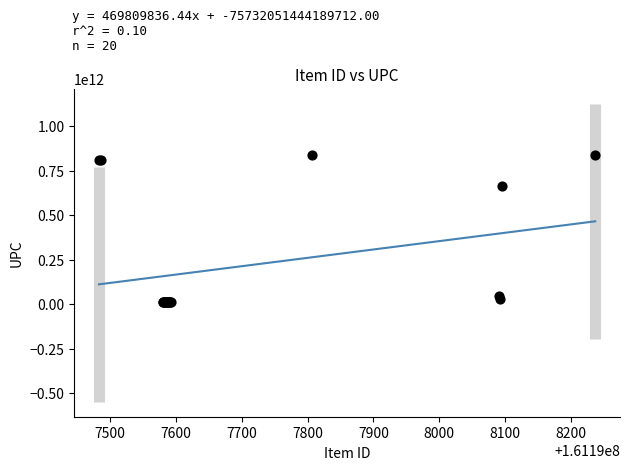

What Y value in the scatter plot is closest to 427352334513?

663293112173